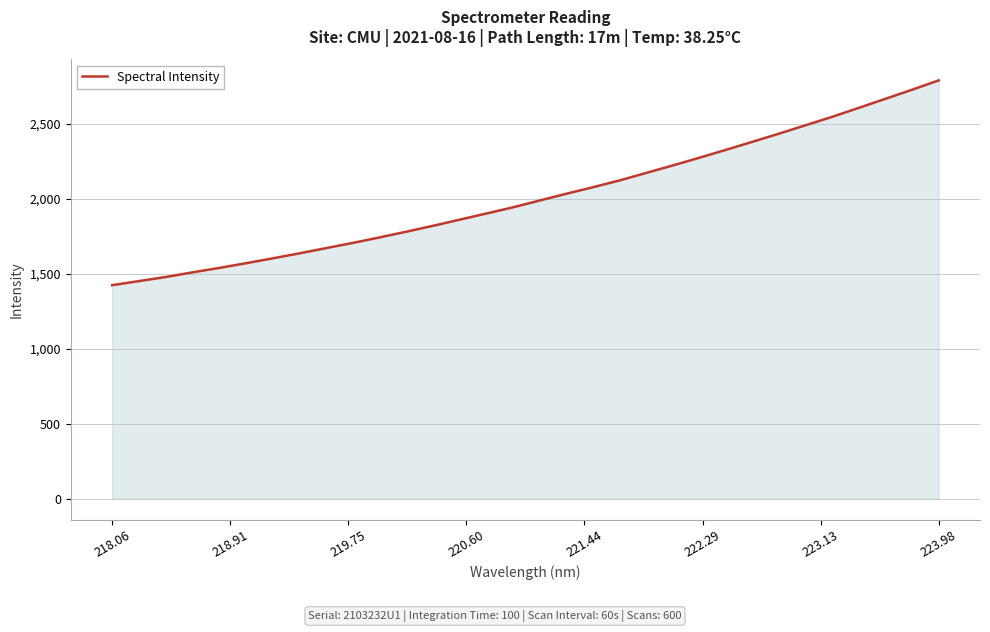

What is the smallest value displayed?

1424.1